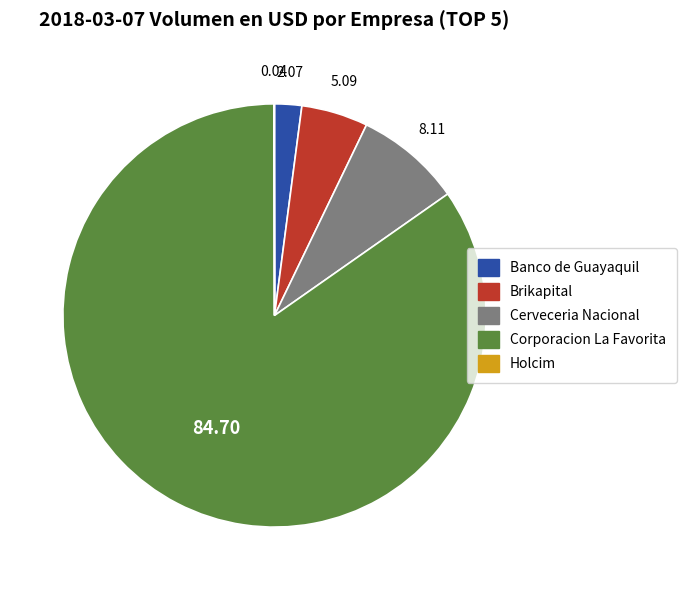

Combined, do Brikapital and Corporacion La Favorita account for over 50%?

Yes